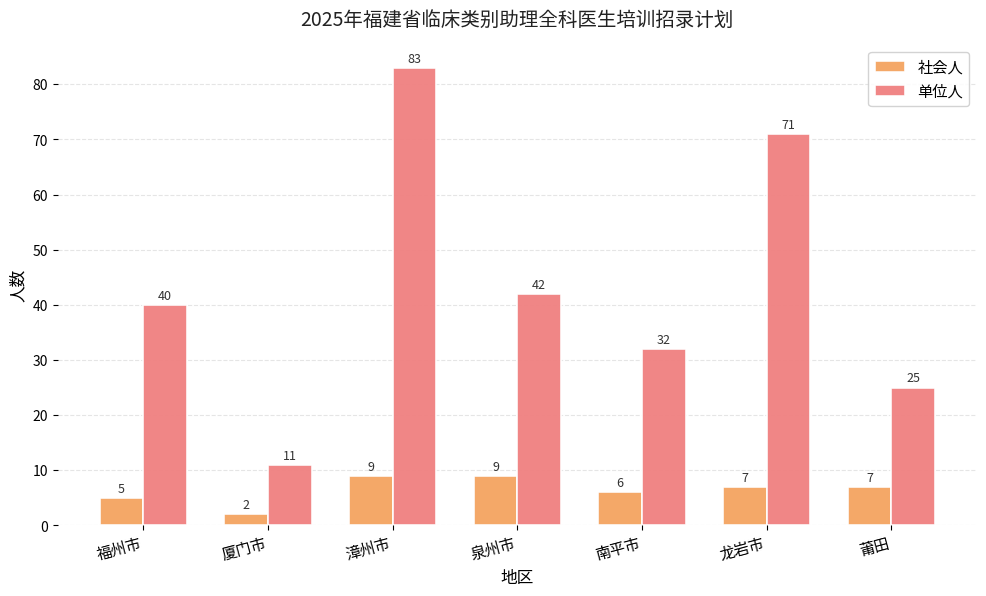

At which label does 单位人 reach its peak?

漳州市